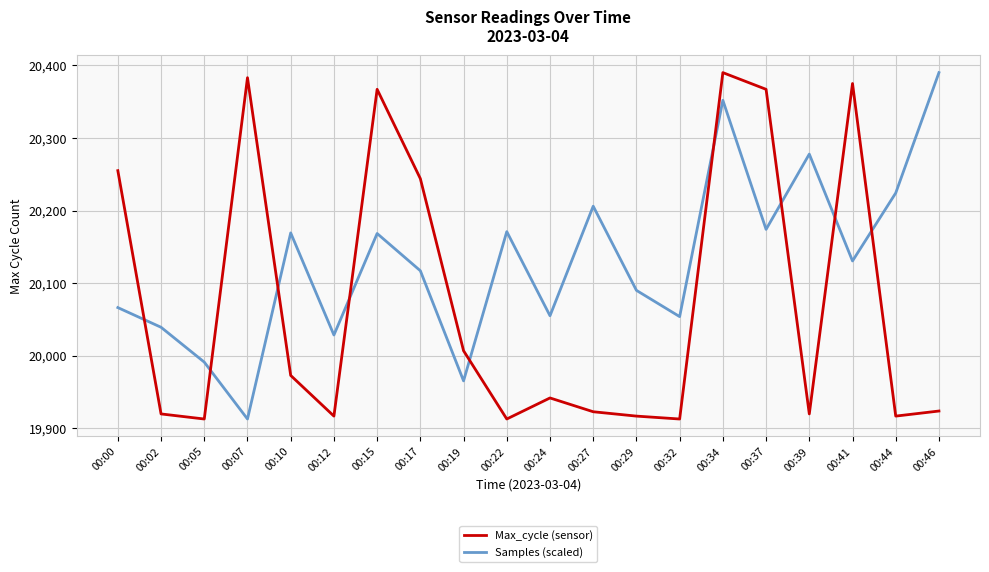

Is the value of Samples (scaled) at 00:27 greater than the value of Max_cycle (sensor) at 00:32?

Yes